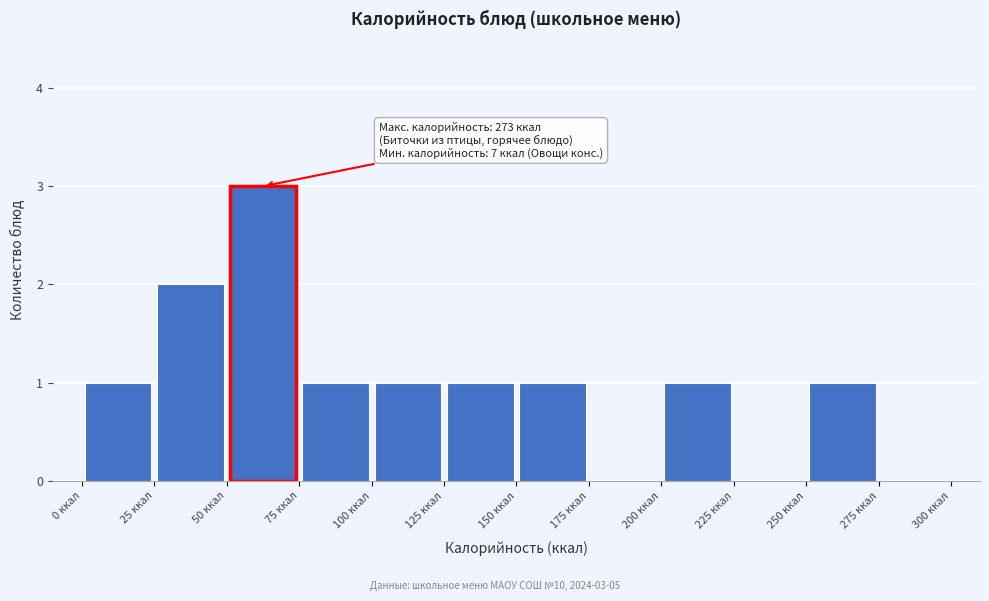

Which range on the x-axis has the tallest bar?

50 to 75